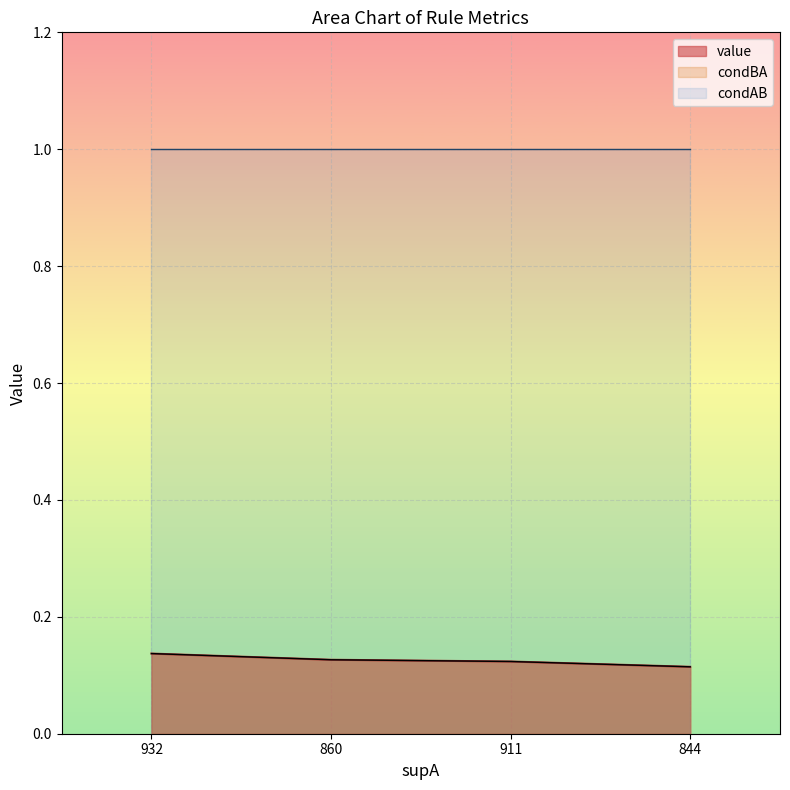

Read the condBA value at 844.

0.1